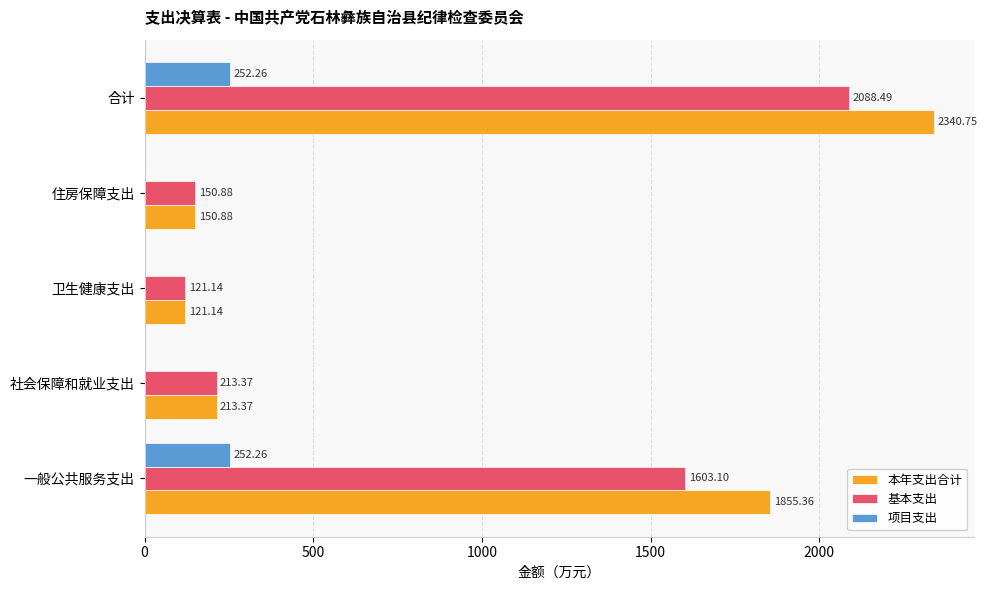

At which category is the sum across all series the highest?

合计